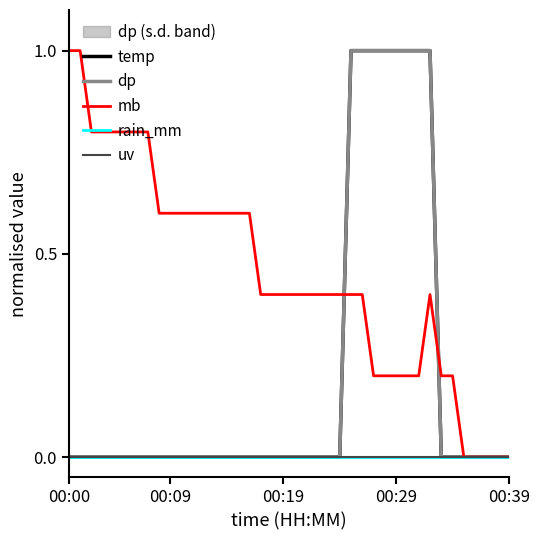

Reading right to left, transcribe all the data shown in this chart.

temp: 0.0	0.0	0.0	0.0	0.0	0.0	0.0	1.0	1.0	1.0	1.0	1.0	1.0	1.0	1.0	0.0	0.0	0.0	0.0	0.0	0.0	0.0	0.0	0.0	0.0	0.0	0.0	0.0	0.0	0.0	0.0	0.0	0.0	0.0	0.0	0.0	0.0	0.0	0.0	0.0
dp: 0.0	0.0	0.0	0.0	0.0	0.0	0.0	1.0	1.0	1.0	1.0	1.0	1.0	1.0	1.0	0.0	0.0	0.0	0.0	0.0	0.0	0.0	0.0	0.0	0.0	0.0	0.0	0.0	0.0	0.0	0.0	0.0	0.0	0.0	0.0	0.0	0.0	0.0	0.0	0.0
mb: 0.0	0.0	0.0	0.0	0.0	0.2	0.2	0.4	0.2	0.2	0.2	0.2	0.2	0.4	0.4	0.4	0.4	0.4	0.4	0.4	0.4	0.4	0.4	0.6	0.6	0.6	0.6	0.6	0.6	0.6	0.6	0.6	0.8	0.8	0.8	0.8	0.8	0.8	1.0	1.0
rain_mm: 0.0	0.0	0.0	0.0	0.0	0.0	0.0	0.0	0.0	0.0	0.0	0.0	0.0	0.0	0.0	0.0	0.0	0.0	0.0	0.0	0.0	0.0	0.0	0.0	0.0	0.0	0.0	0.0	0.0	0.0	0.0	0.0	0.0	0.0	0.0	0.0	0.0	0.0	0.0	0.0
uv: 0.0	0.0	0.0	0.0	0.0	0.0	0.0	0.0	0.0	0.0	0.0	0.0	0.0	0.0	0.0	0.0	0.0	0.0	0.0	0.0	0.0	0.0	0.0	0.0	0.0	0.0	0.0	0.0	0.0	0.0	0.0	0.0	0.0	0.0	0.0	0.0	0.0	0.0	0.0	0.0